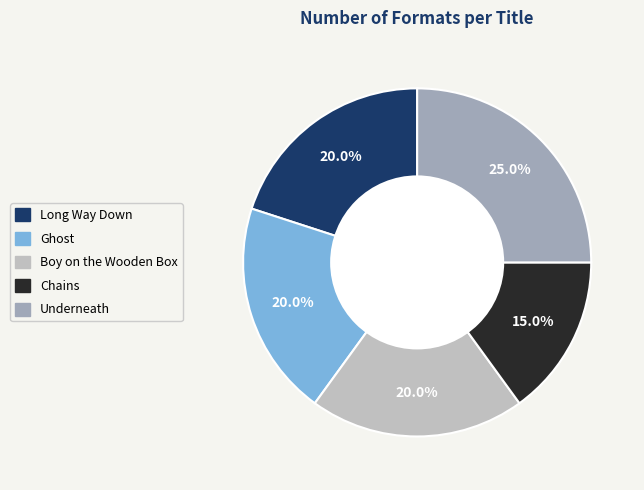

Approximately how many times larger is the value at Long Way Down compared to Chains?

1.3